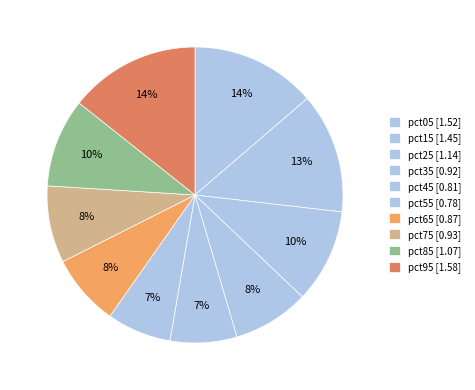

What is the change in value from pct35 to pct55?

-0.1